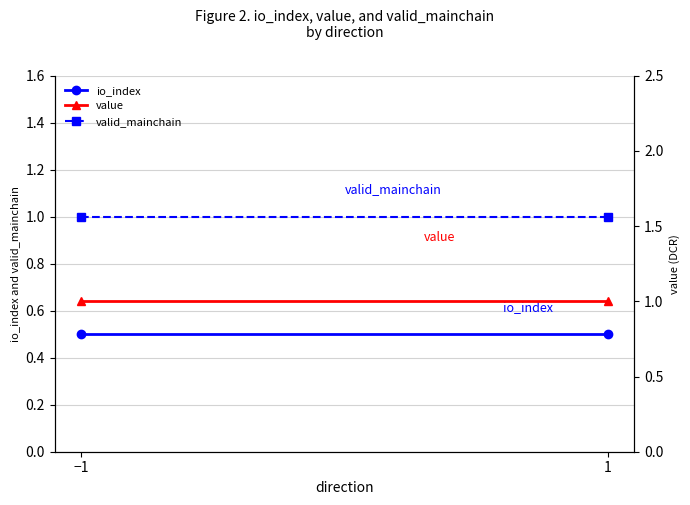

At how many categories does at least one series exceed 0?

2